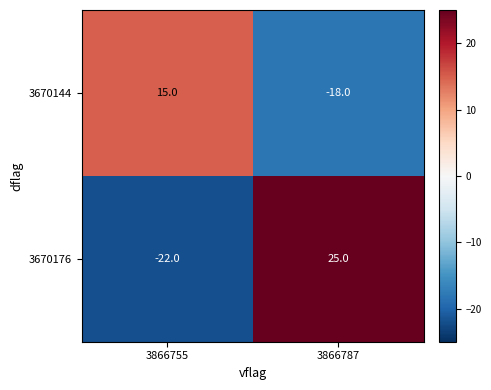

What is the difference between the maximum and minimum values in the 3670176 series?

47